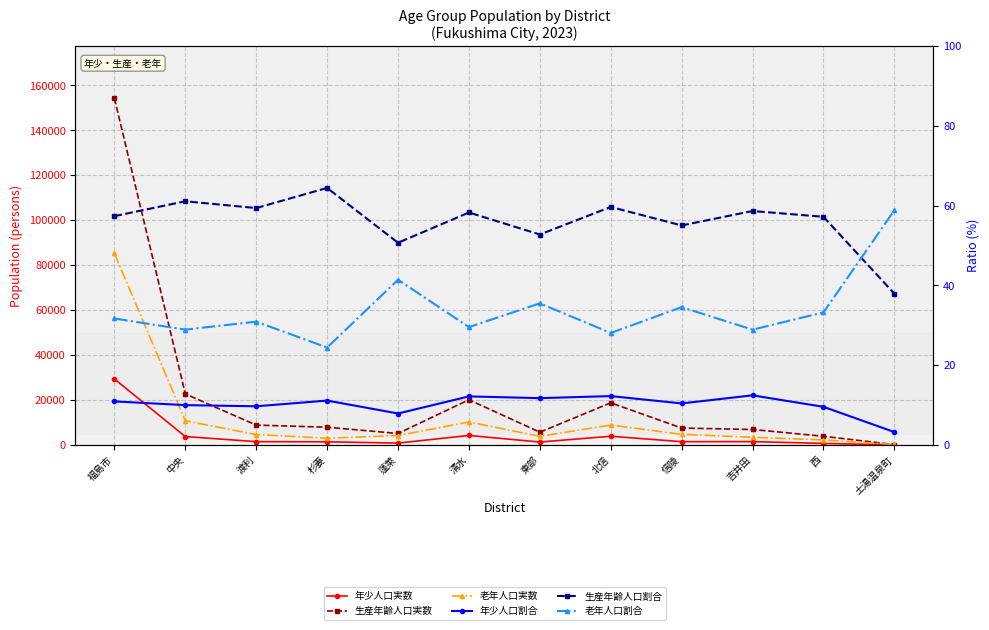

Which series has the widest spread of values?

生産年齢人口実数